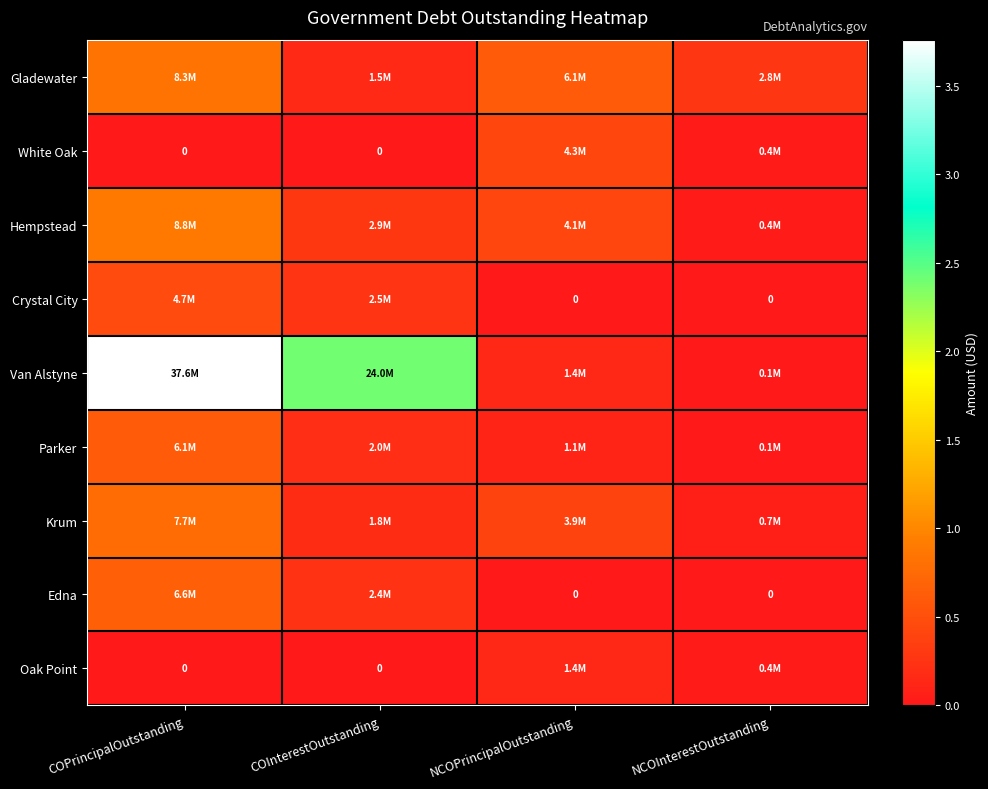

Which series has the largest total across all categories?

Van Alstyne